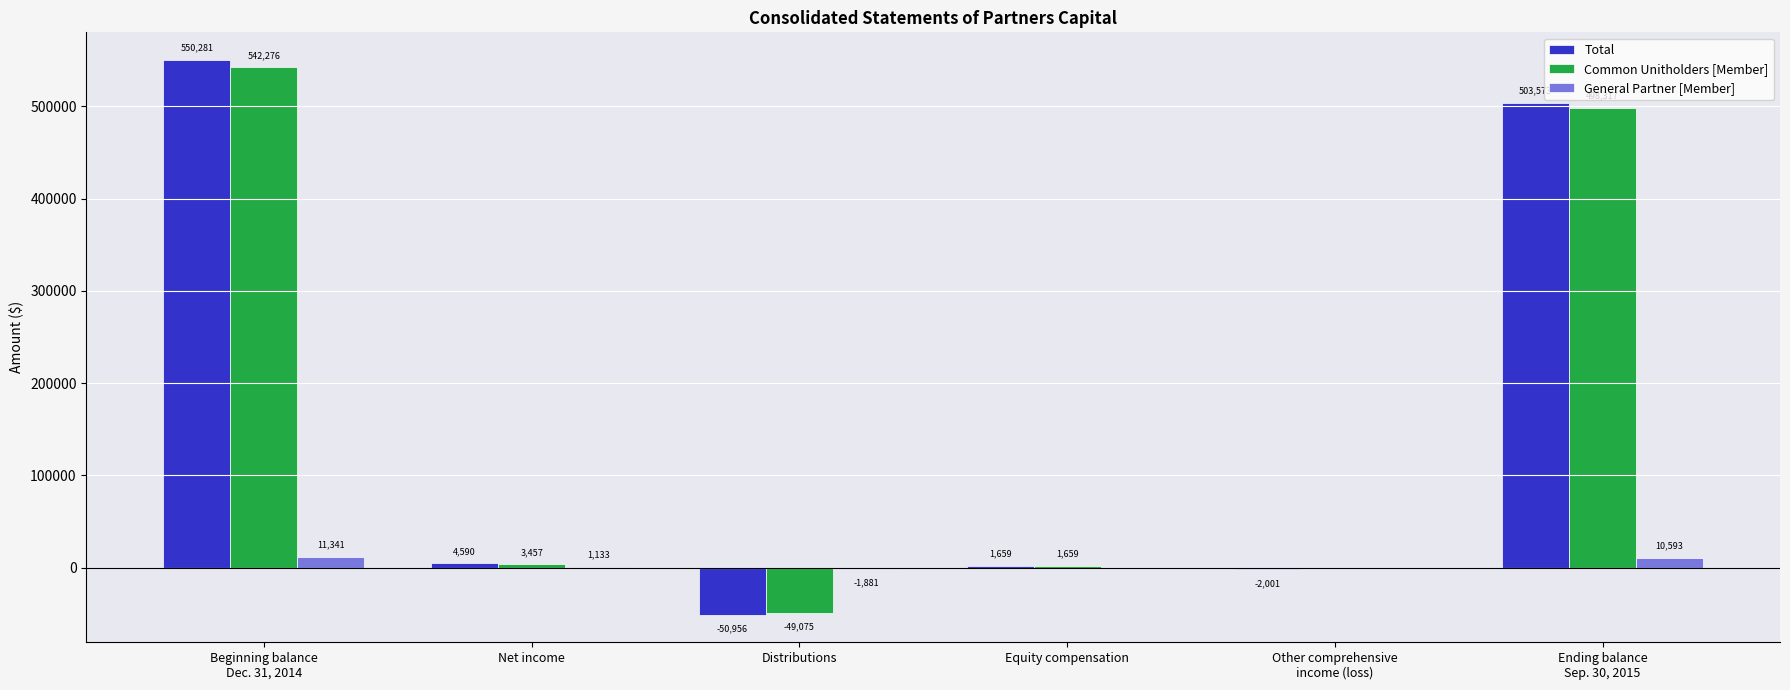

Is it true that General Partner [Member] equals 10593 at Ending balance
Sep. 30, 2015?

True